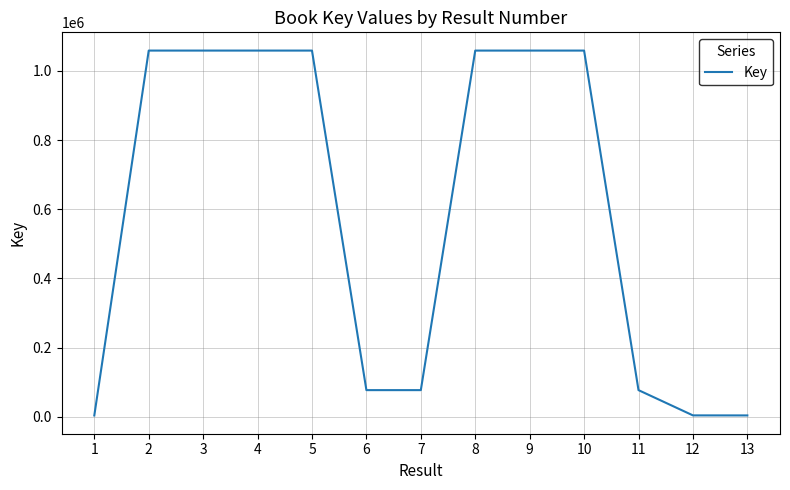

Is it true that the value at 3 is 663270?

False